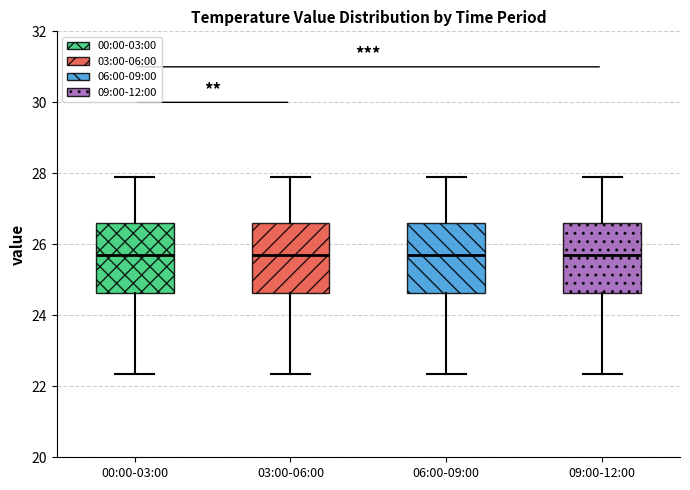

Reading left to right, transcribe this box plot: for each box, give where its median line is, the range the box spans, and where its two whiskers end, as read against the y-axis. The values are not printed on the chart, so give them approximately, as read against the axis.

00:00-03:00: median 25.6, box 24.6 to 26.6, whiskers 22.4 to 27.8
03:00-06:00: median 25.6, box 24.6 to 26.6, whiskers 22.4 to 27.8
06:00-09:00: median 25.6, box 24.6 to 26.6, whiskers 22.4 to 27.8
09:00-12:00: median 25.6, box 24.6 to 26.6, whiskers 22.4 to 27.8